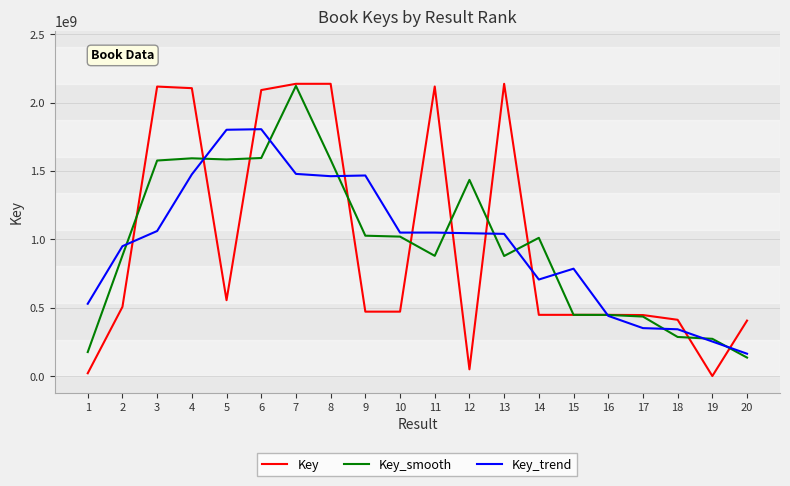

What is the minimum value for Key_smooth?

135210398.0